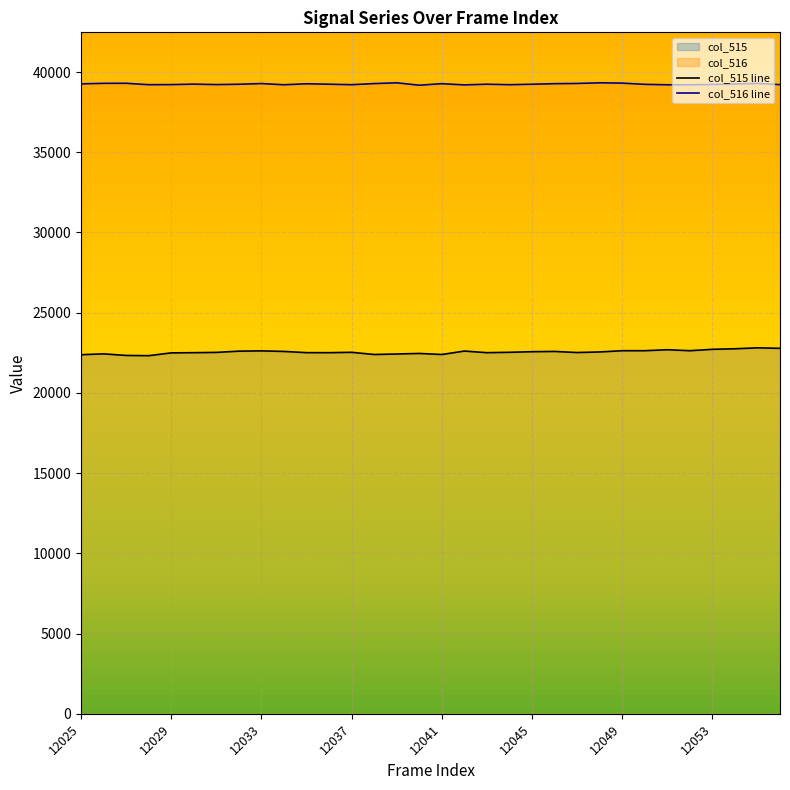

What is the total value across all series at 12042?

61810